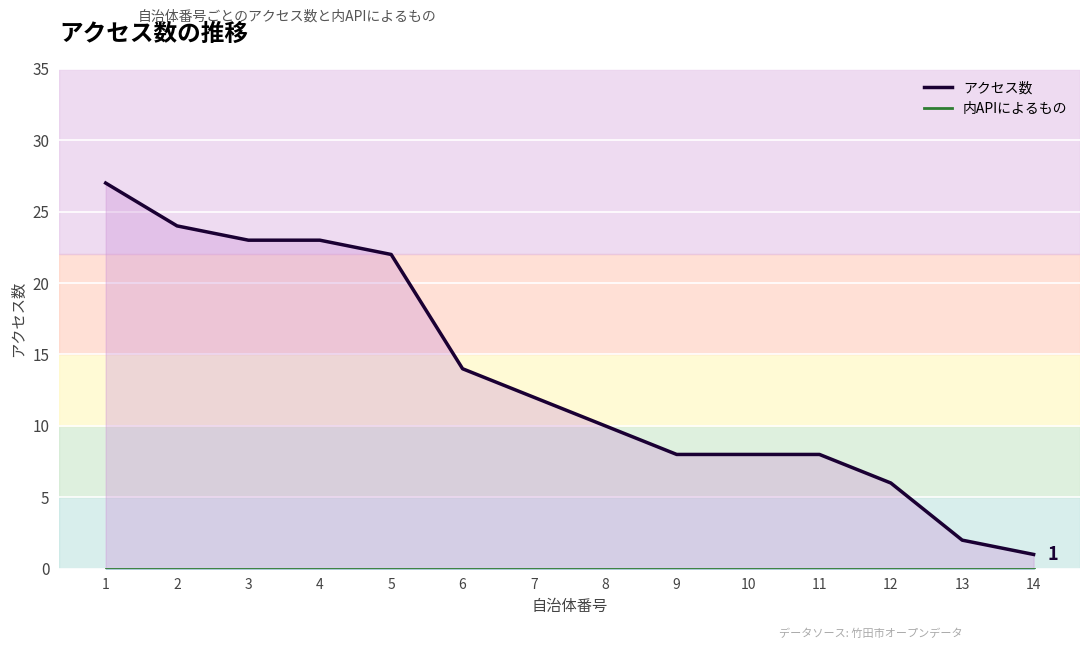

At which label does アクセス数 reach its minimum?

14